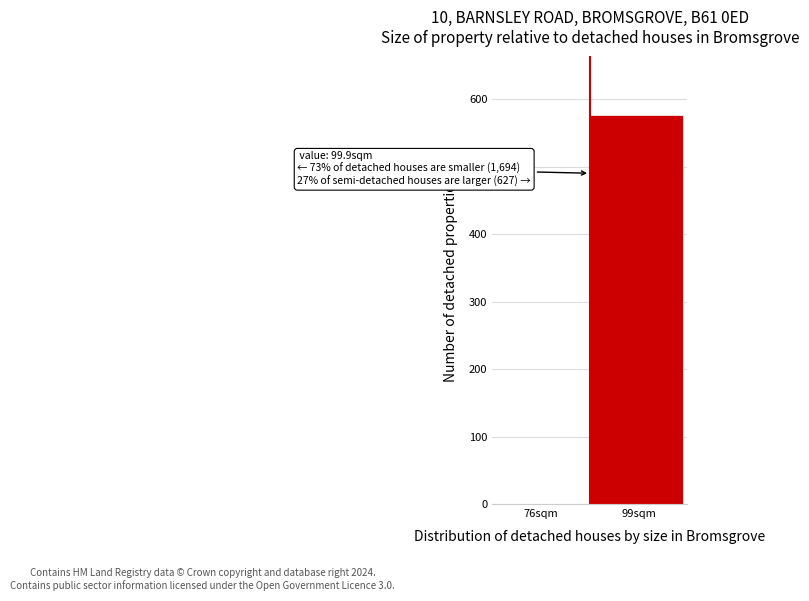

Read the value at 99sqm, to the nearest 10.

580